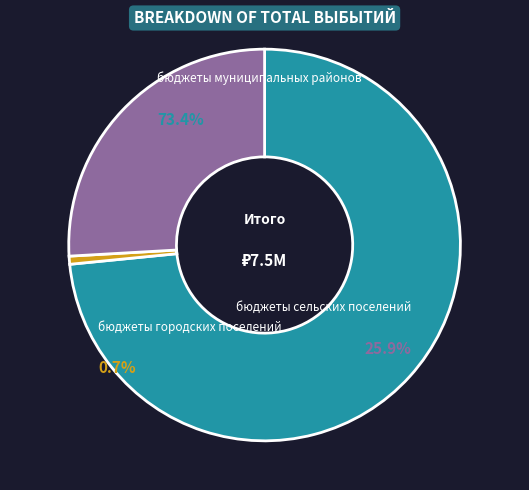

To the nearest percent, what portion does бюджеты сельских поселений represent?

26%